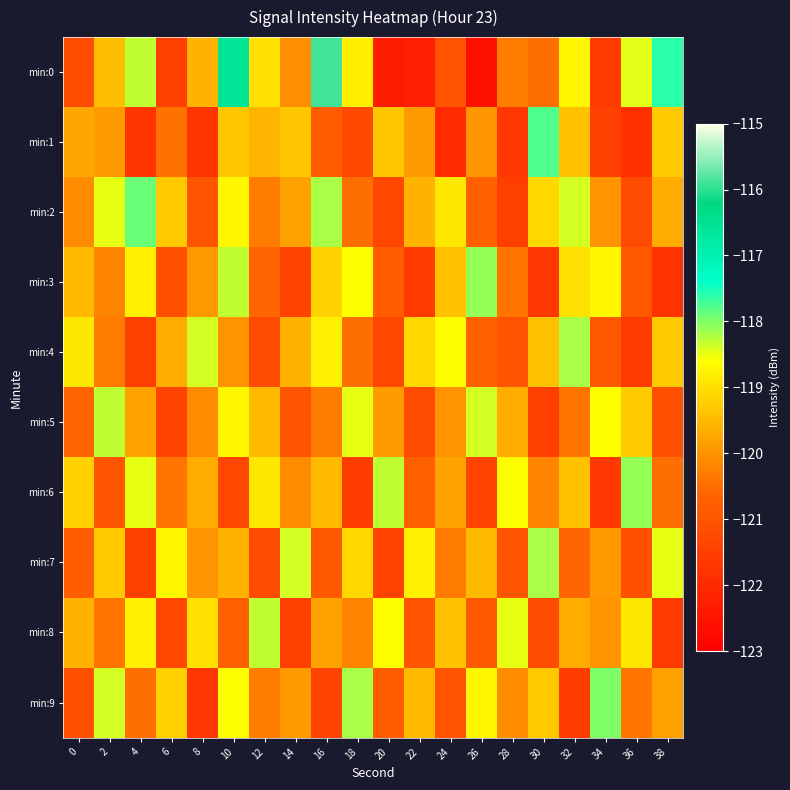

At 32, list the series in order from smallest to largest.

min:9, min:7, min:5, min:8, min:1, min:6, min:3, min:0, min:2, min:4